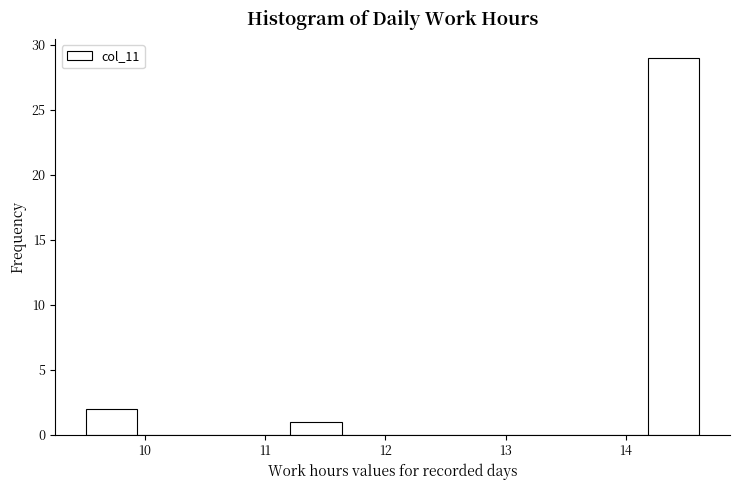

Over which range of the x-axis is the bar tallest?

14.2 to 14.6